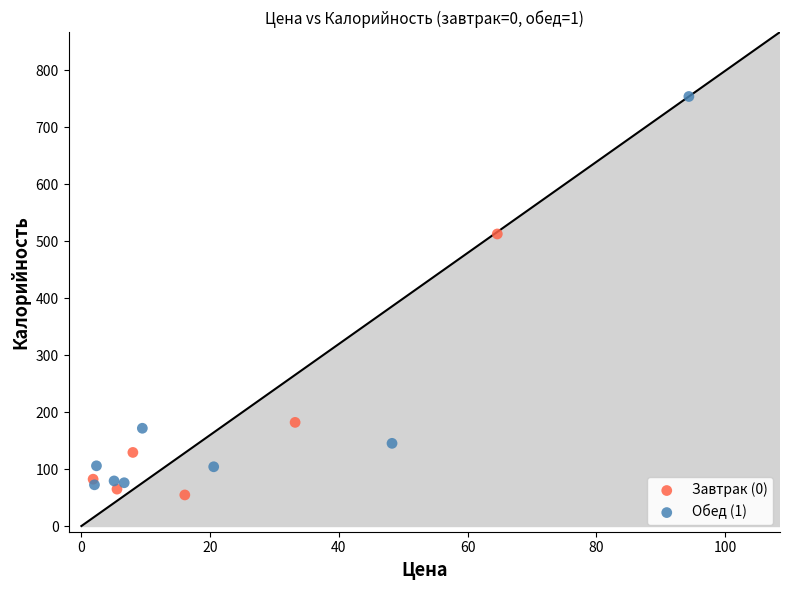

Which series contains the highest Y value?

Обед (1)